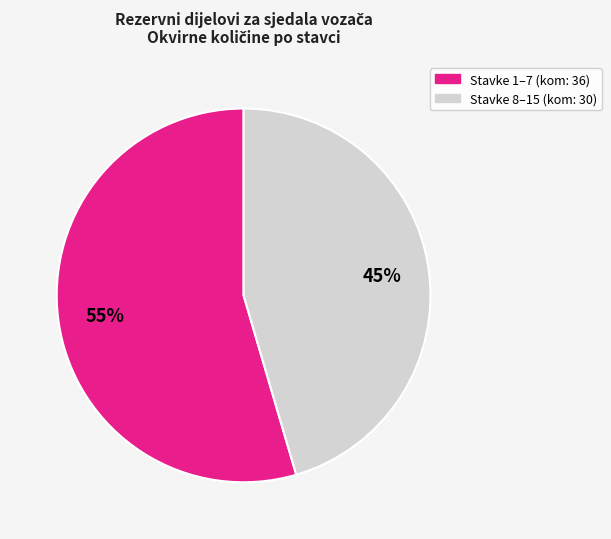

To the nearest percent, what is the average slice percentage?

50%